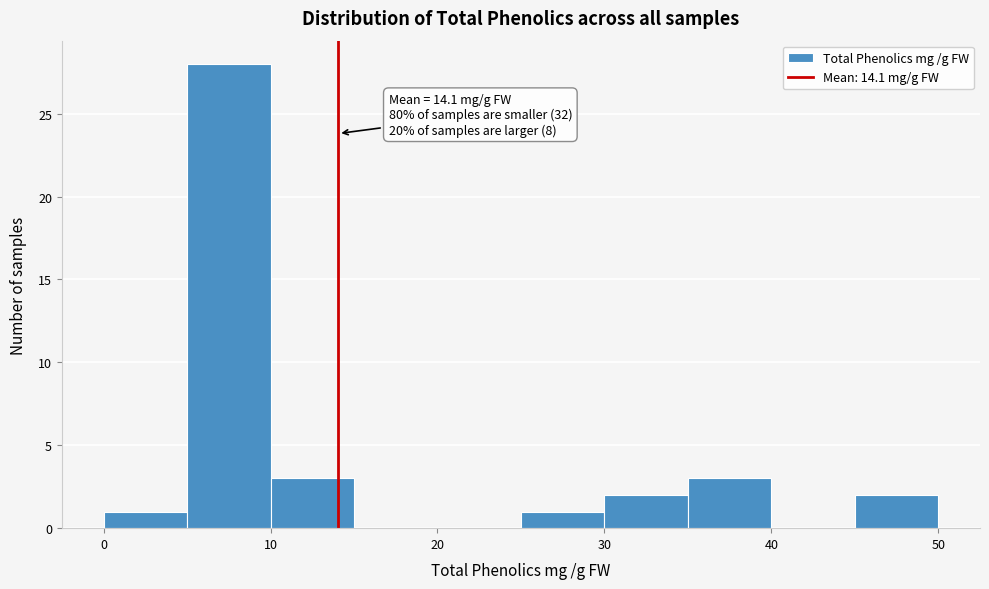

Over which range of the x-axis is the bar tallest?

5 to 10